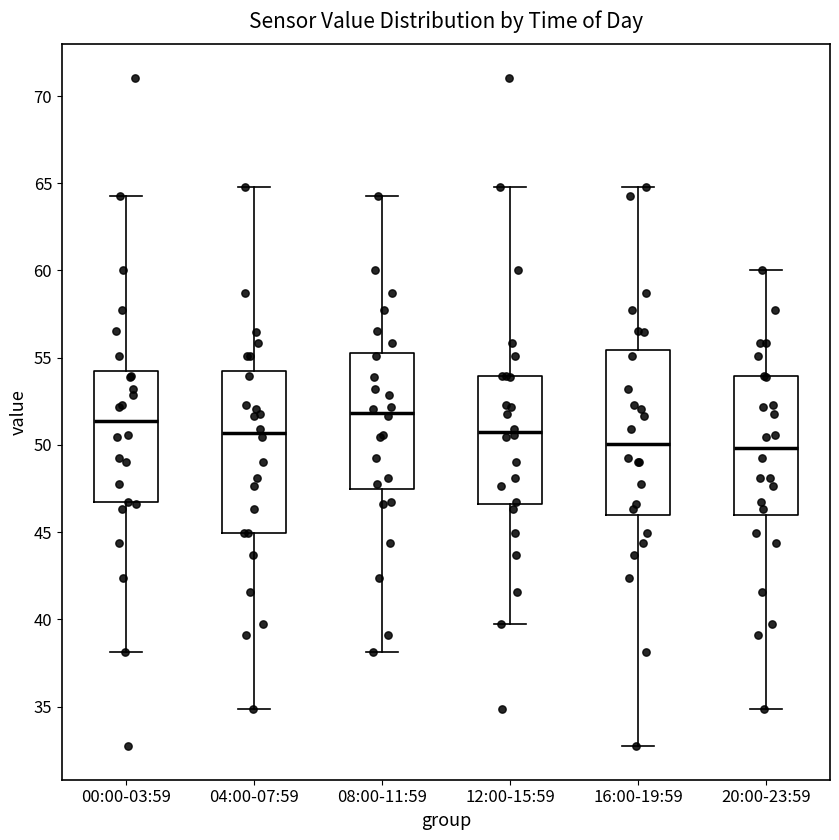

Reading left to right, read every box against the y-axis: the position of its median line, the range the box covers, and the ends of its whiskers. The values are not printed on the chart, so give them approximately, as read against the axis.

00:00-03:59: median 51.5, box 46.5 to 54.5, whiskers 38.0 to 64.5
04:00-07:59: median 50.5, box 45.0 to 54.5, whiskers 35.0 to 65.0
08:00-11:59: median 52.0, box 47.5 to 55.5, whiskers 38.0 to 64.5
12:00-15:59: median 51.0, box 46.5 to 54.0, whiskers 39.5 to 65.0
16:00-19:59: median 50.0, box 46.0 to 55.5, whiskers 32.5 to 65.0
20:00-23:59: median 50.0, box 46.0 to 54.0, whiskers 35.0 to 60.0